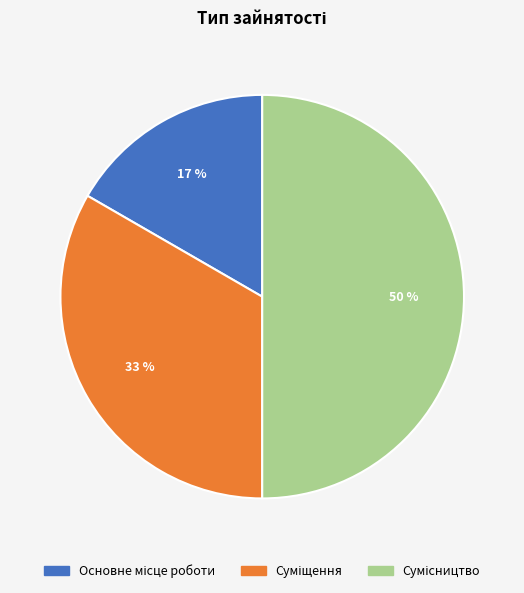

To the nearest percent, what is the average slice percentage?

33%